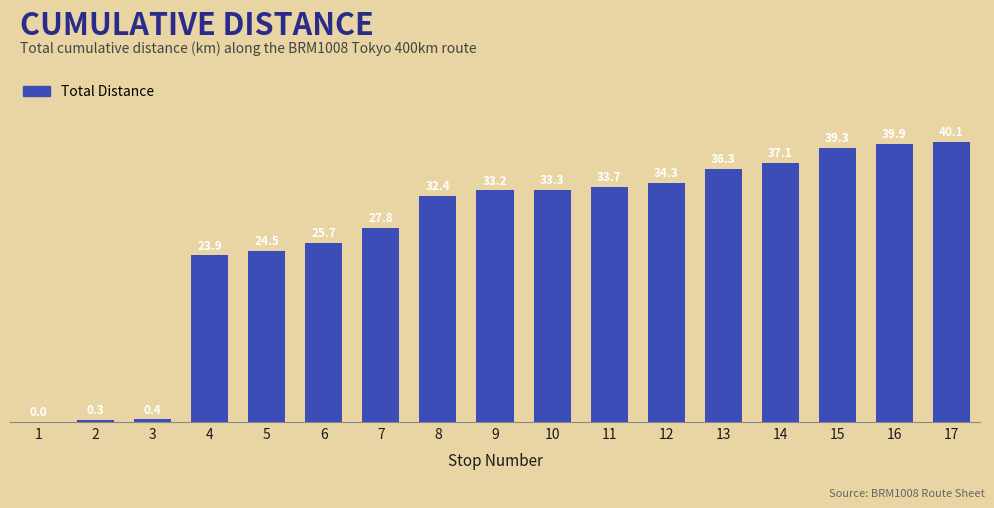

Where does the data first go above 33?

9